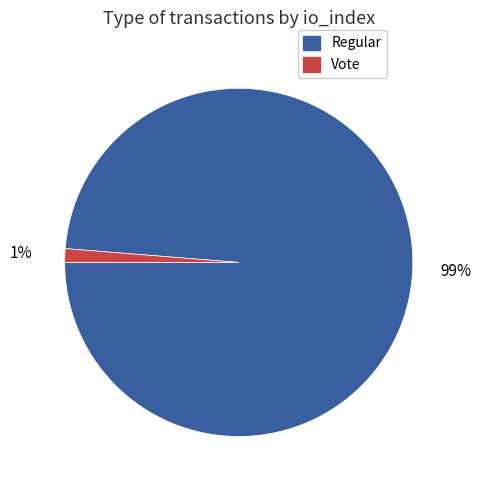

To the nearest percent, what is the average slice percentage?

50%